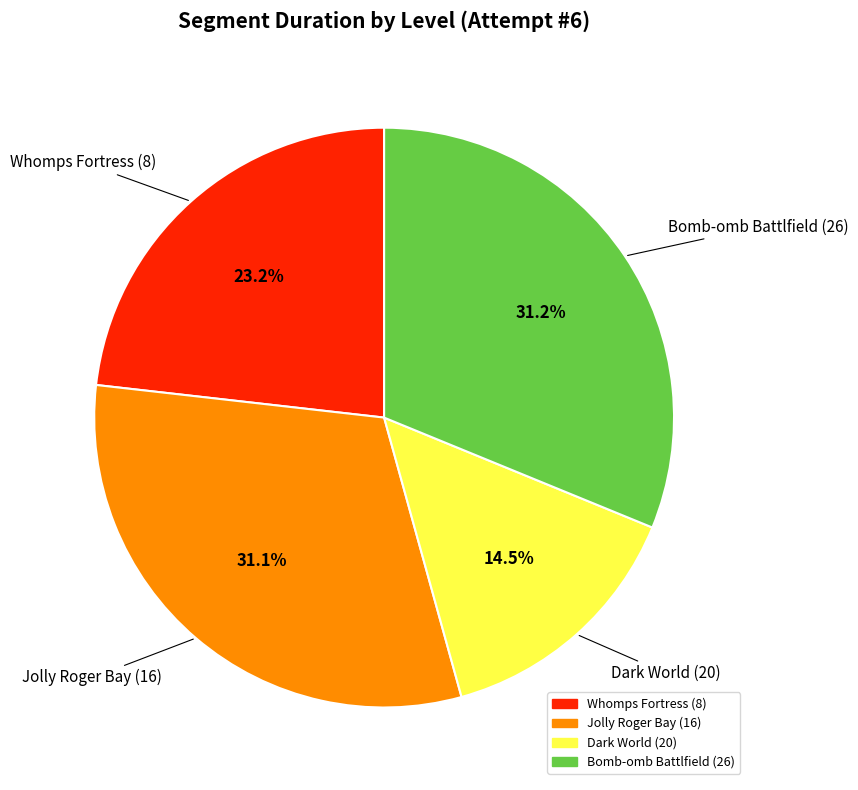

What is the smallest slice in the pie chart?

Dark World (20)